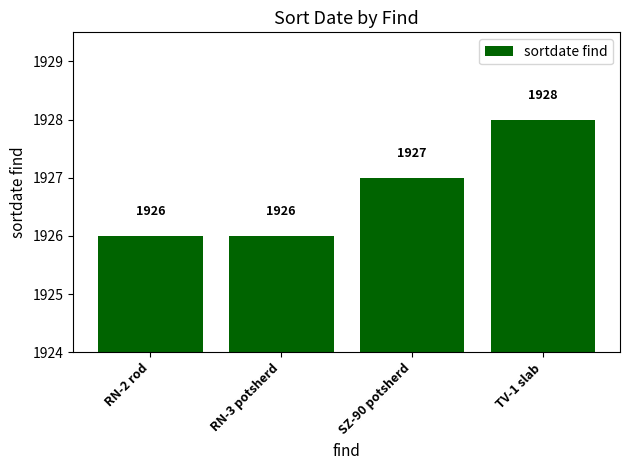

Where is the data nearest to the value 1927?

SZ-90 potsherd